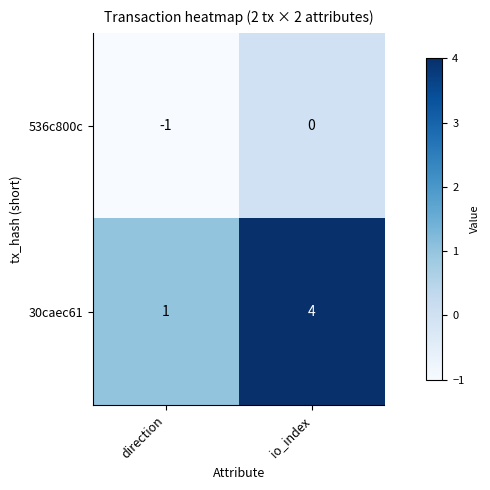

At which category is the sum across all series the highest?

io_index